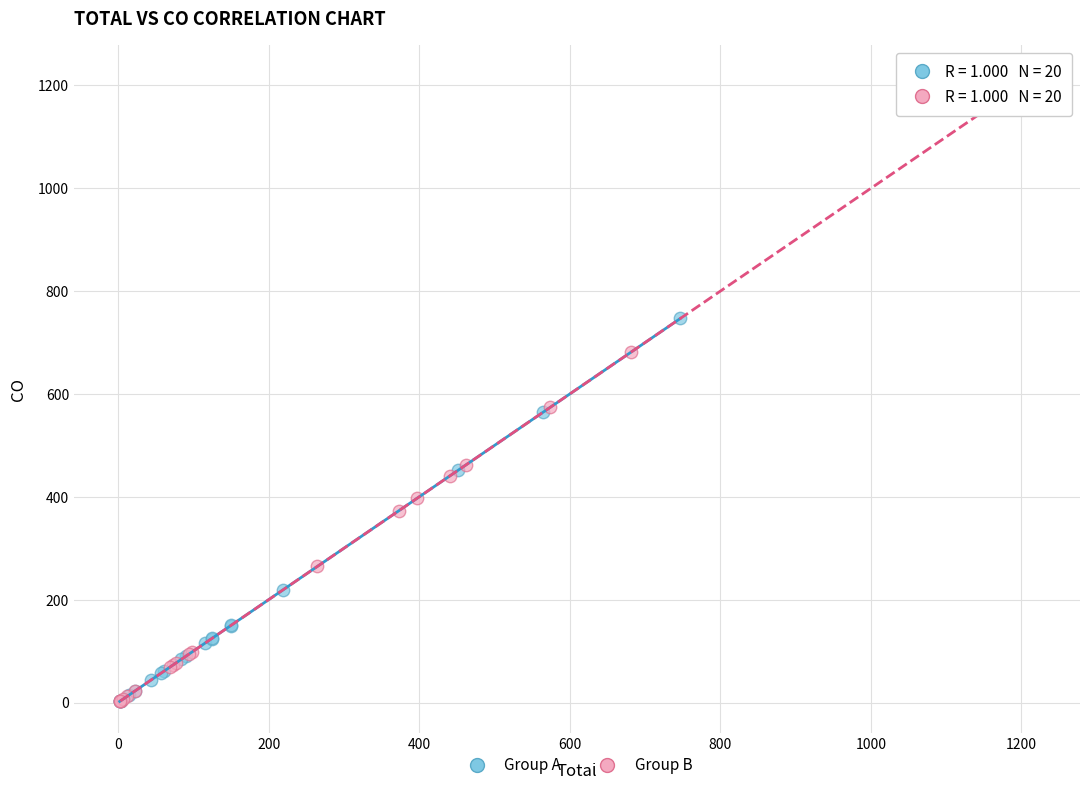

Which series contains the highest Y value?

Group B